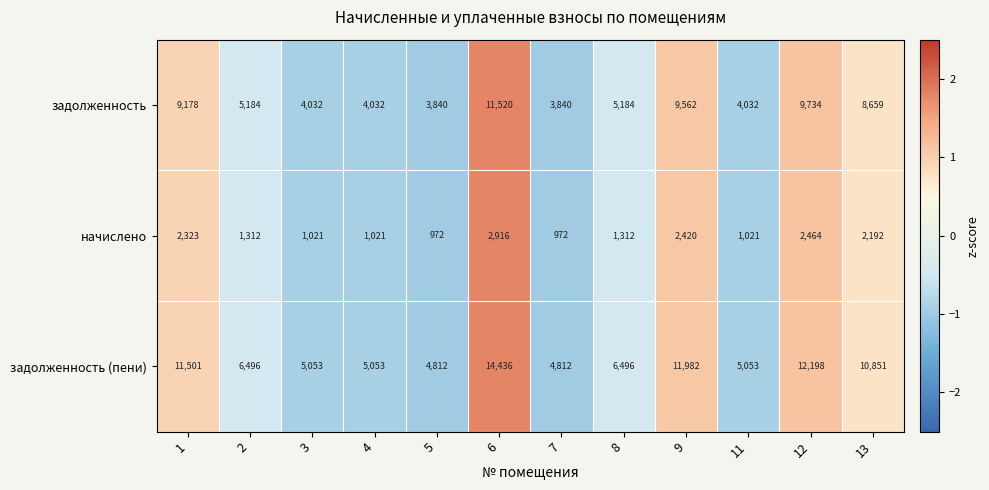

What is the difference between the second highest and minimum values in the начислено series?

1492